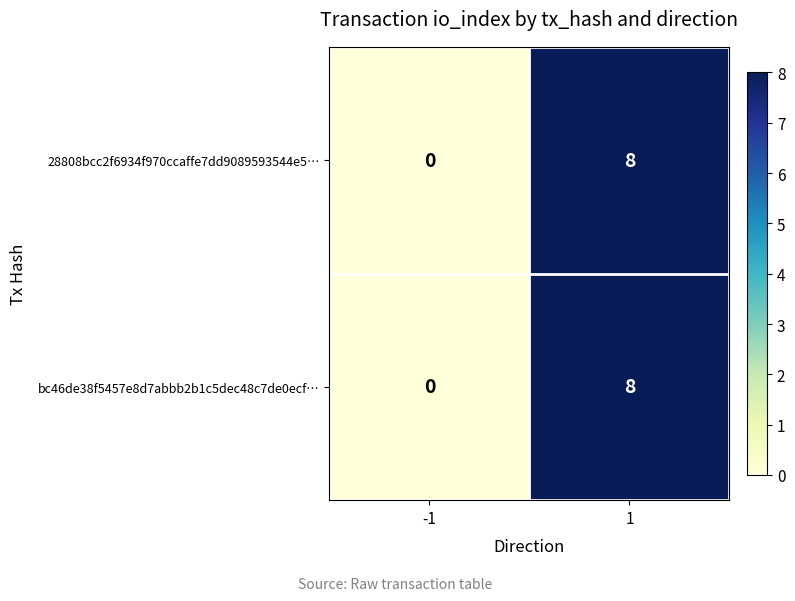

The bc46de38f5457e8d7abbb2b1c5dec48c7de0ecf… series shows 3 at -1. True or false?

False